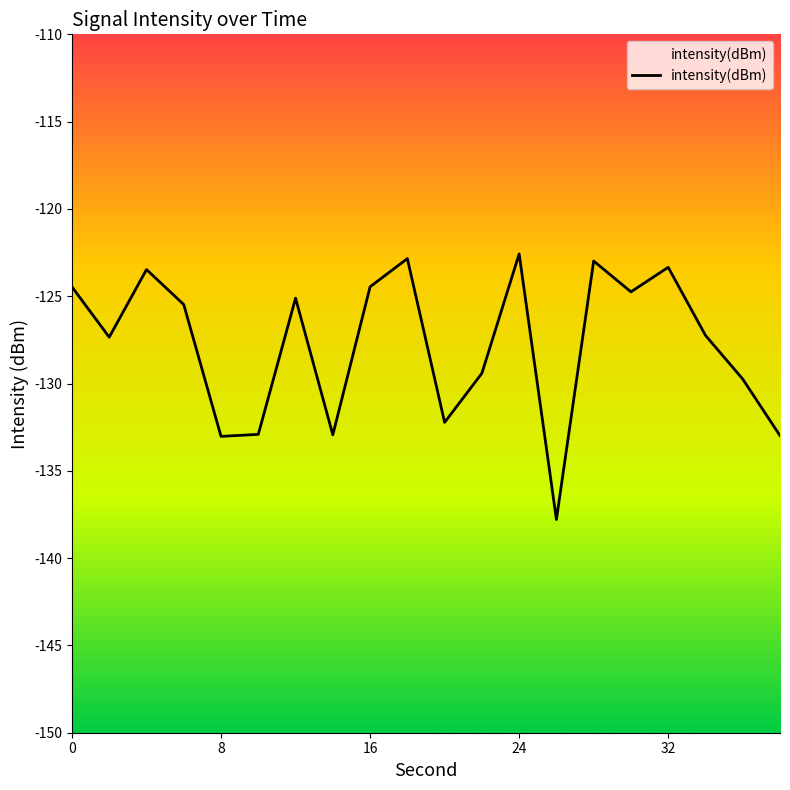

What is the difference between the values at 8 and 24?

10.5